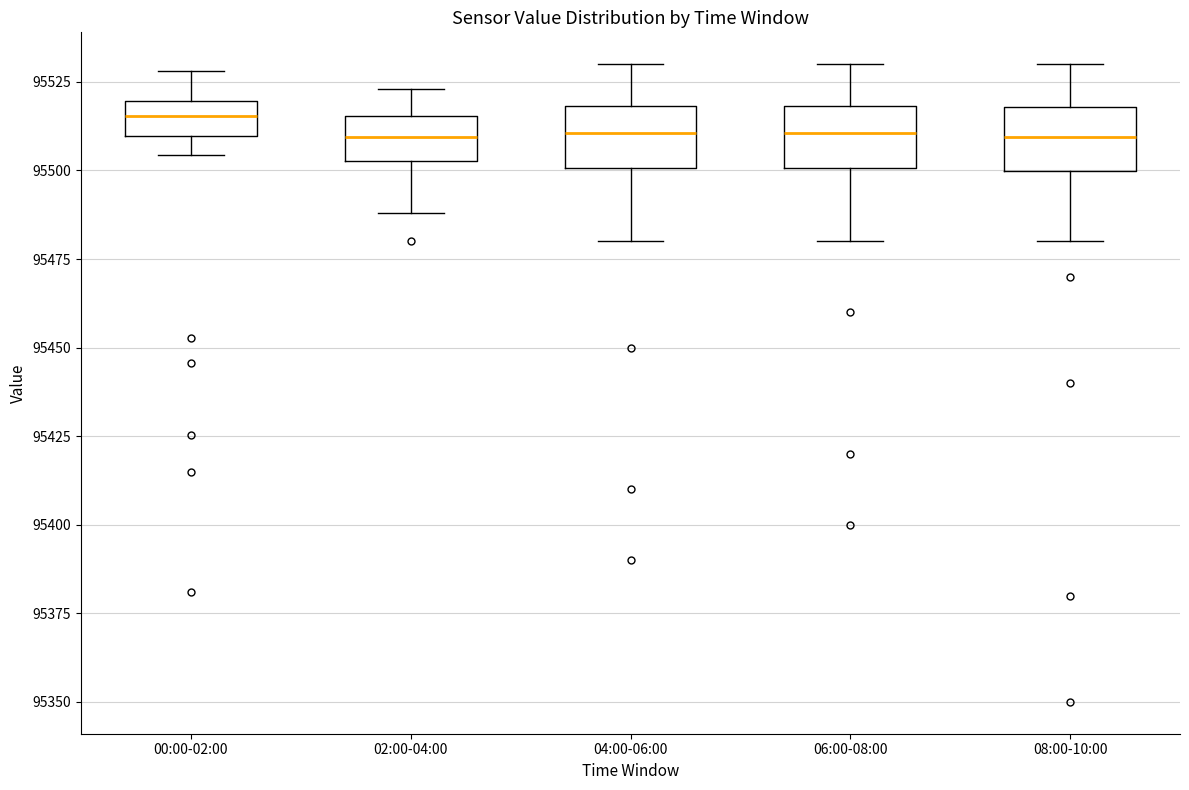

Where does the lower whisker of the box for 02:00-04:00 end on the y-axis? The values are not printed on the chart, so give them approximately, as read against the axis.

95490